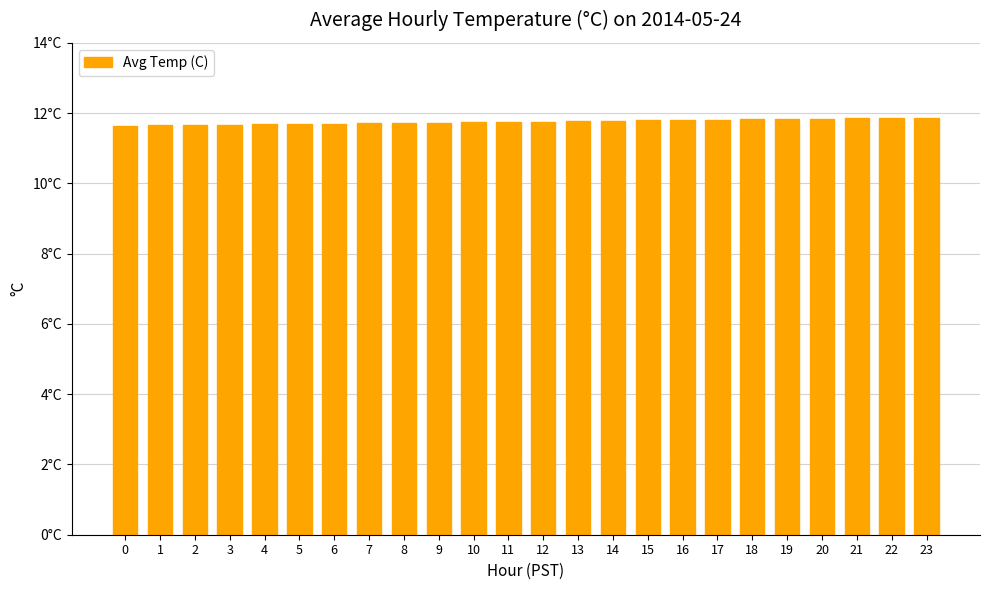

True or false: the data shows 11.7 at 1.

True